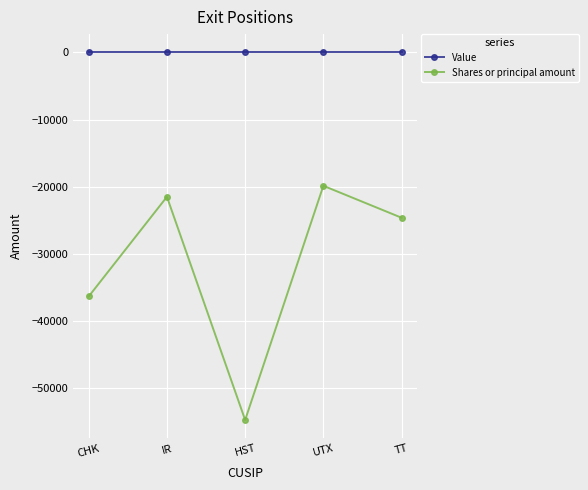

True or false: Shares or principal amount and Value intersect in this chart.

False